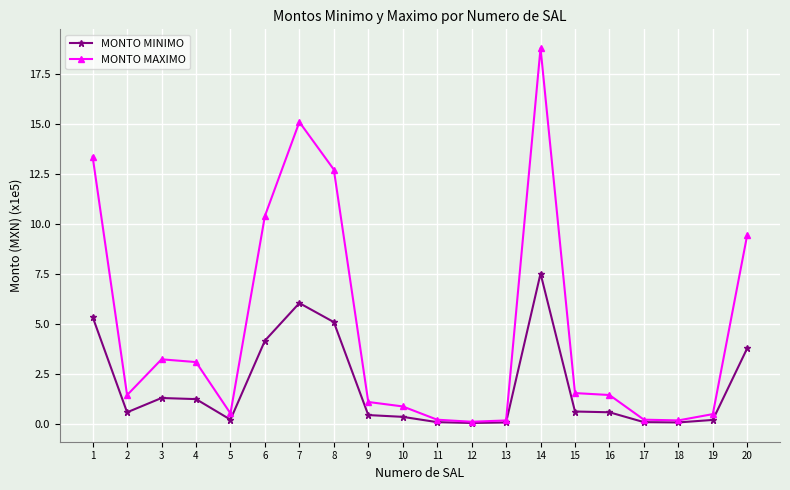

Which series has the largest total across all categories?

MONTO MAXIMO